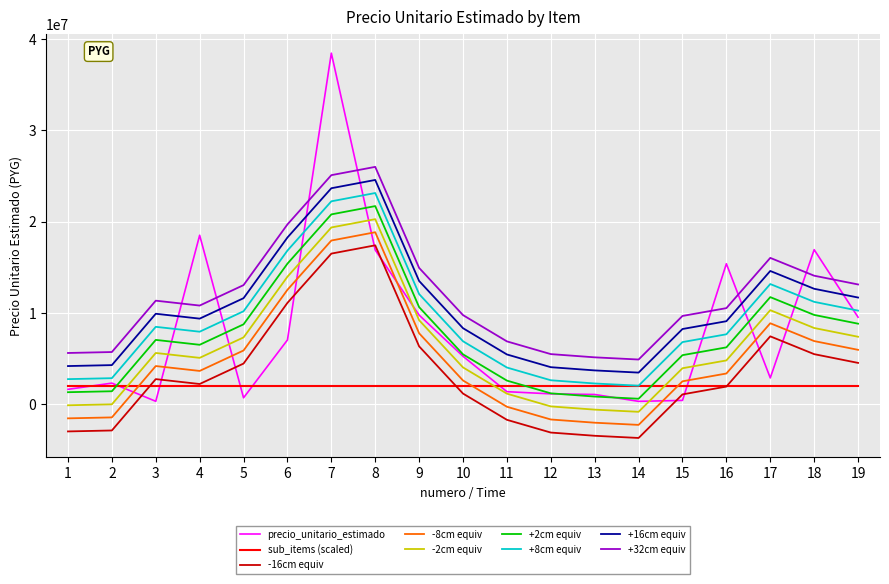

Does the chart display data point markers on the line(s)?

No